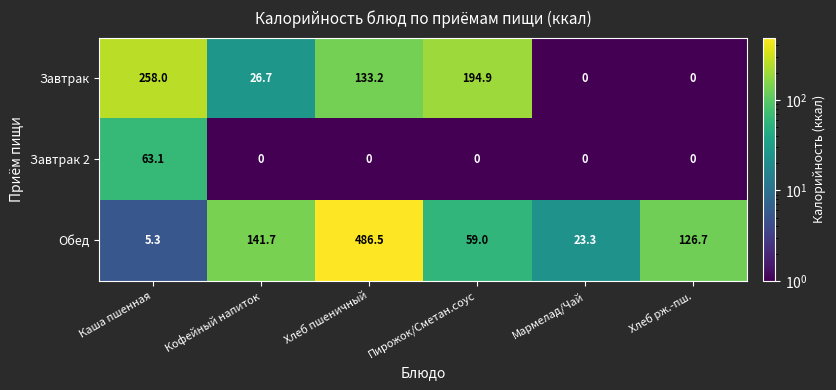

Reading left to right, transcribe all the data shown in this chart.

Завтрак: Каша пшенная=258.0	Кофейный напиток=26.7	Хлеб пшеничный=133.2	Пирожок/Сметан.соус=194.9	Мармелад/Чай=0.0	Хлеб рж.-пш.=0.0
Завтрак 2: Каша пшенная=63.1	Кофейный напиток=0.0	Хлеб пшеничный=0.0	Пирожок/Сметан.соус=0.0	Мармелад/Чай=0.0	Хлеб рж.-пш.=0.0
Обед: Каша пшенная=5.3	Кофейный напиток=141.7	Хлеб пшеничный=486.5	Пирожок/Сметан.соус=59.0	Мармелад/Чай=23.3	Хлеб рж.-пш.=126.7